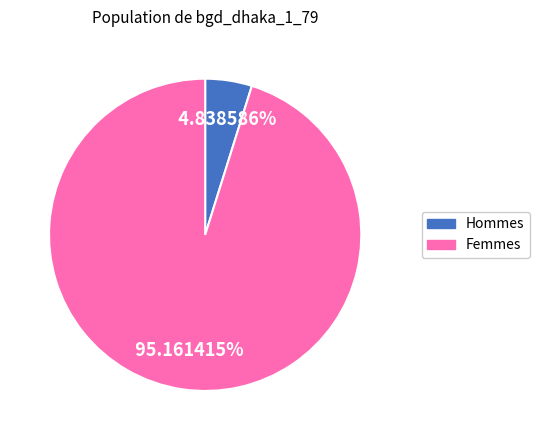

Count the number of slices in the pie.

2